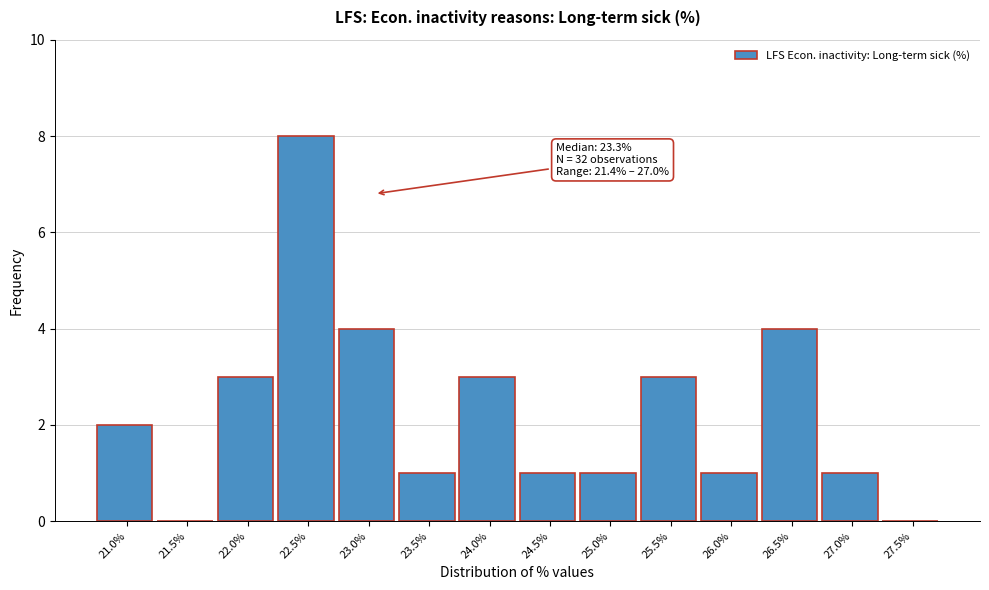

Reading right to left, what are all the values shown in this chart?

27.5%=0	27.0%=1	26.5%=4	26.0%=1	25.5%=3	25.0%=1	24.5%=1	24.0%=3	23.5%=1	23.0%=4	22.5%=8	22.0%=3	21.5%=0	21.0%=2